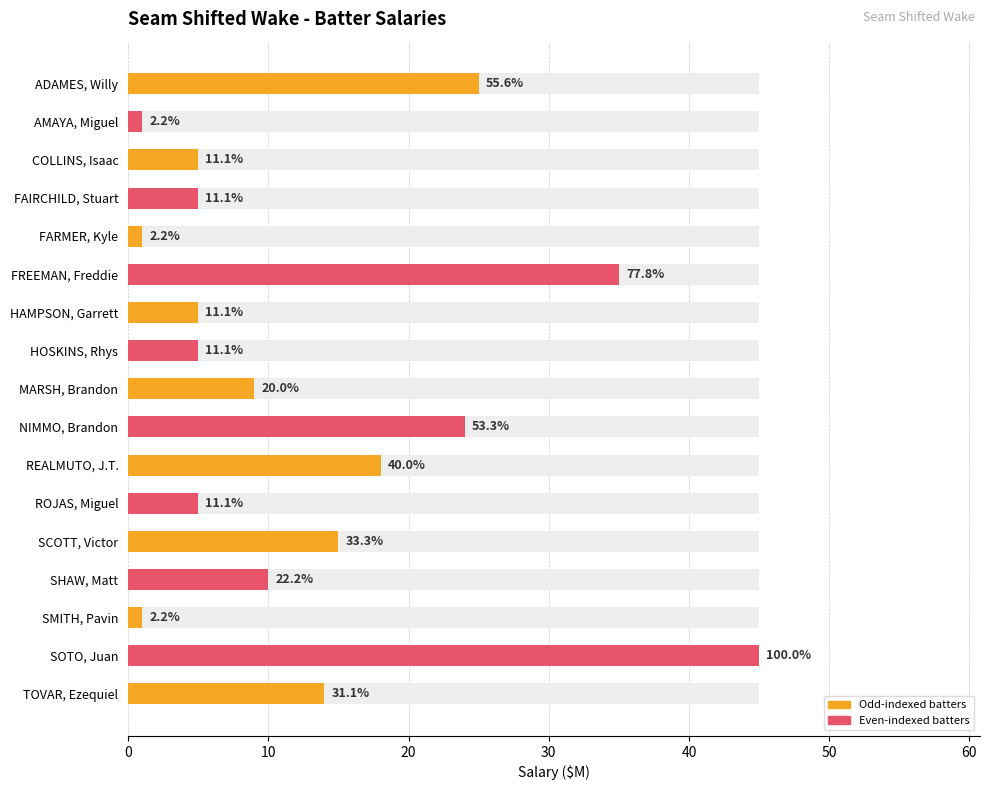

Approximately how many times larger is the value at ADAMES, Willy compared to ROJAS, Miguel?

5.0